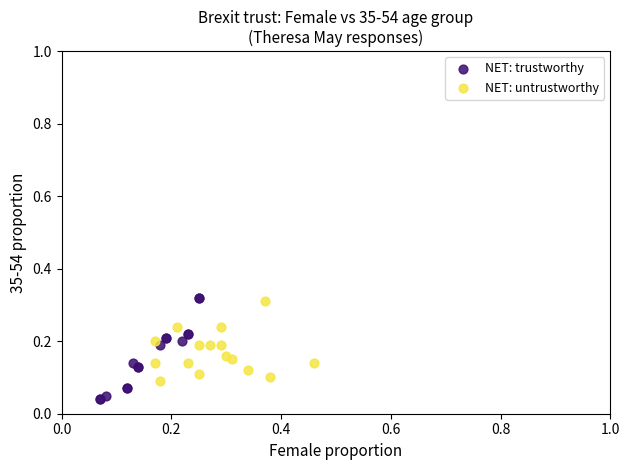

Which series has the widest spread of Y values?

NET: trustworthy